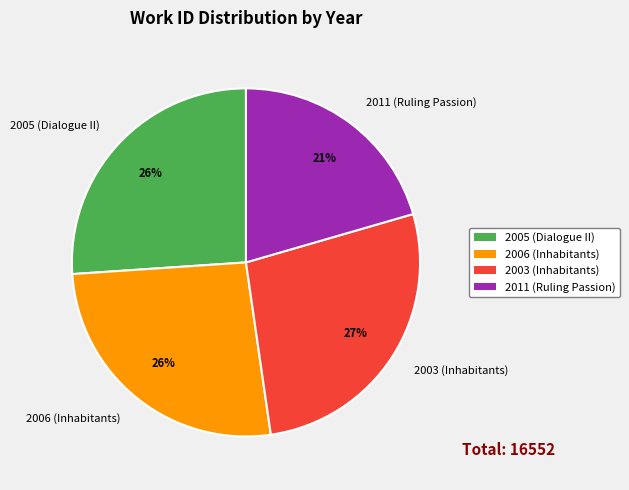

Which slice is the smallest?

2011 (Ruling Passion)